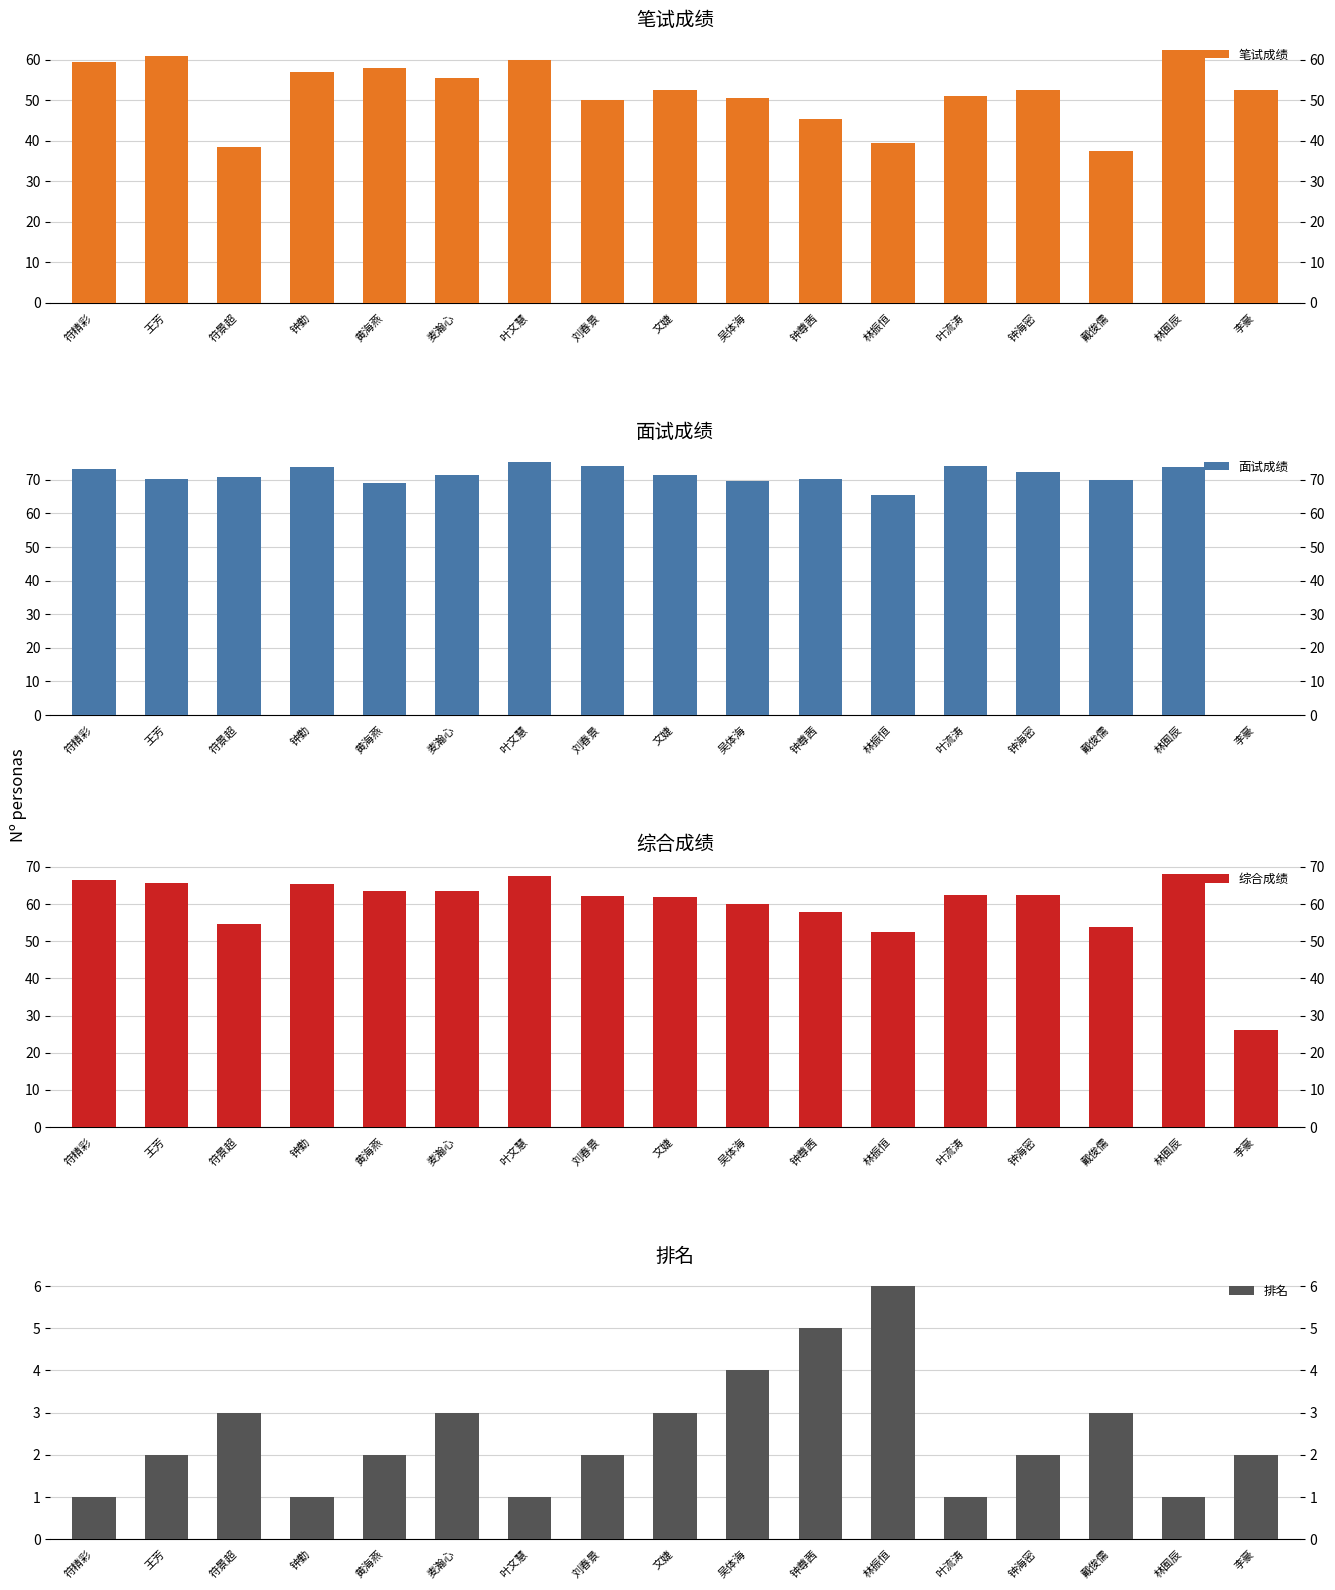

What is the difference between the maximum and second lowest values in the 面试成绩 series?

10.0